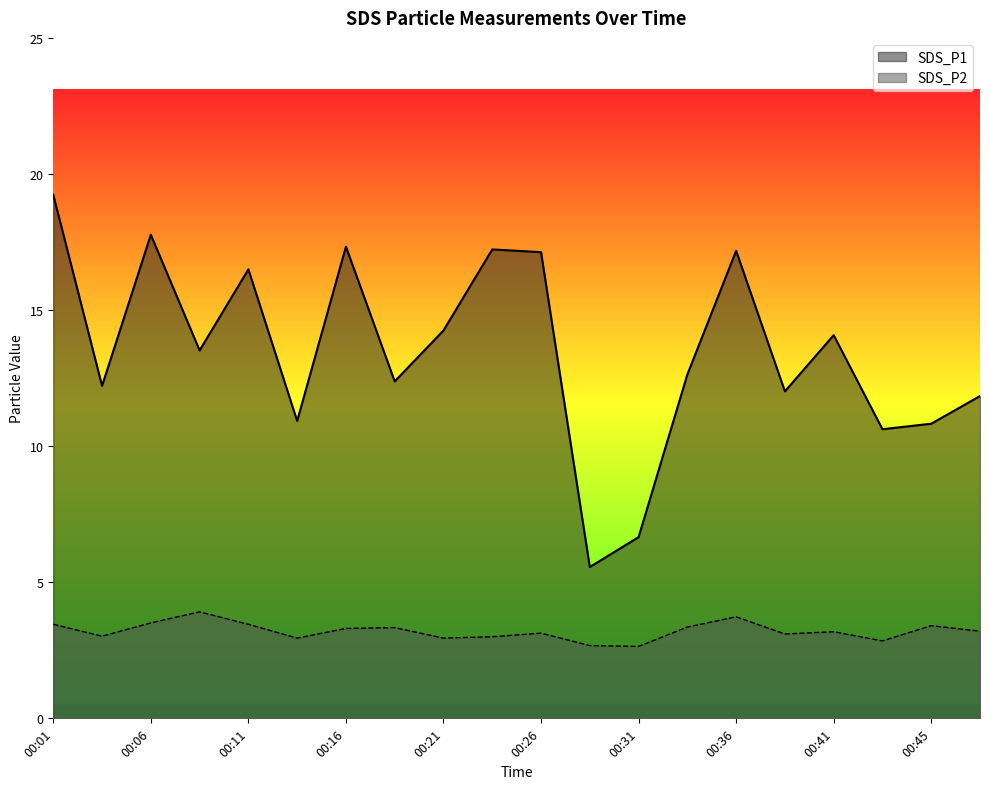

Which series has the largest range (max minus min)?

SDS_P1